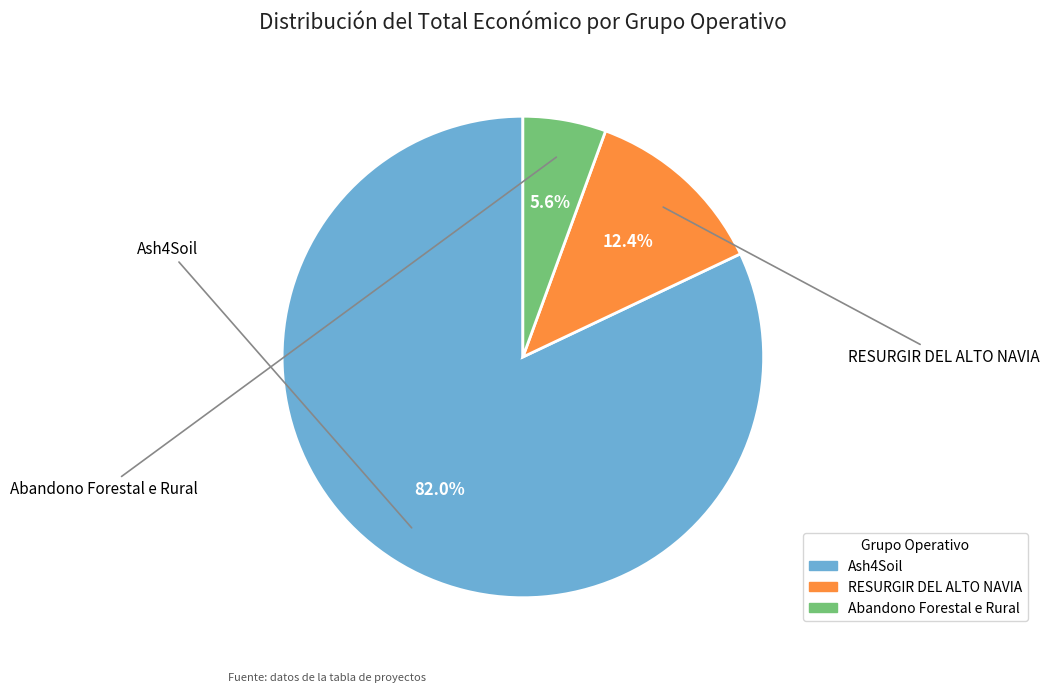

What is the smallest slice in the pie chart?

Abandono Forestal e Rural